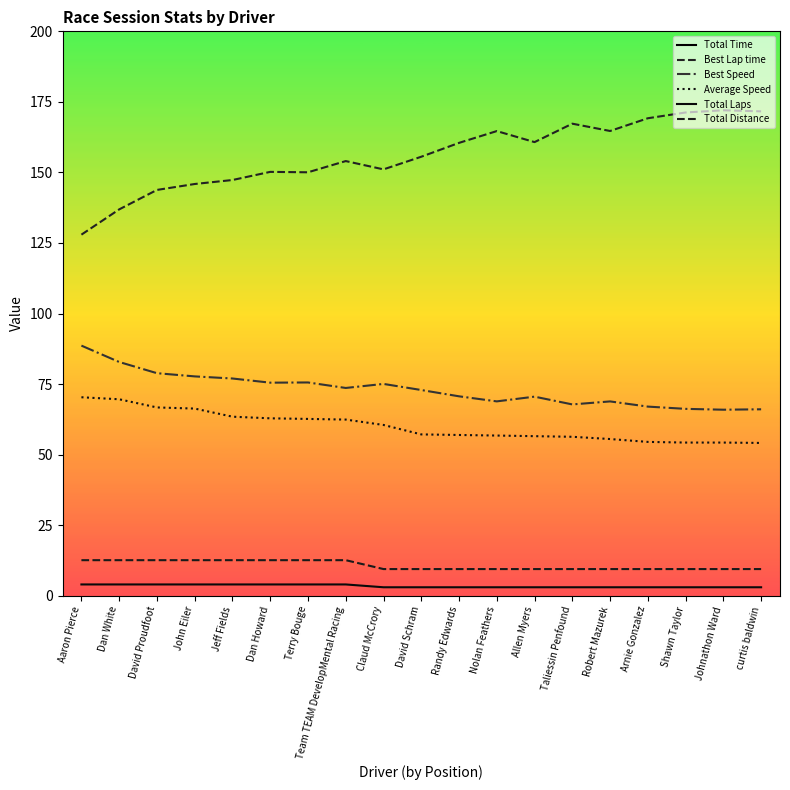

What is the smallest value displayed?

3.0